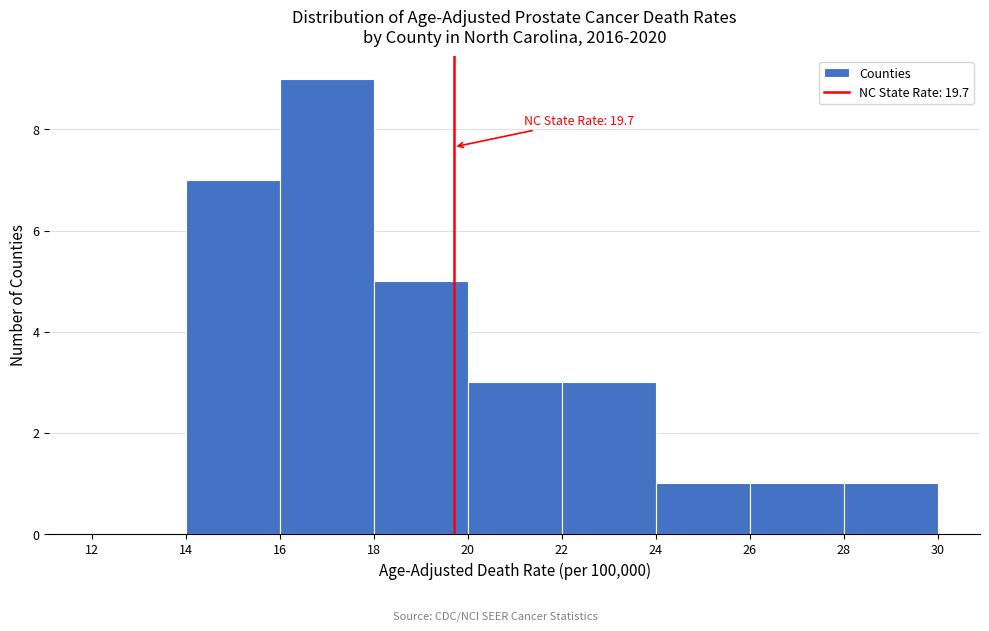

Over which range of the x-axis is the bar tallest?

16 to 18